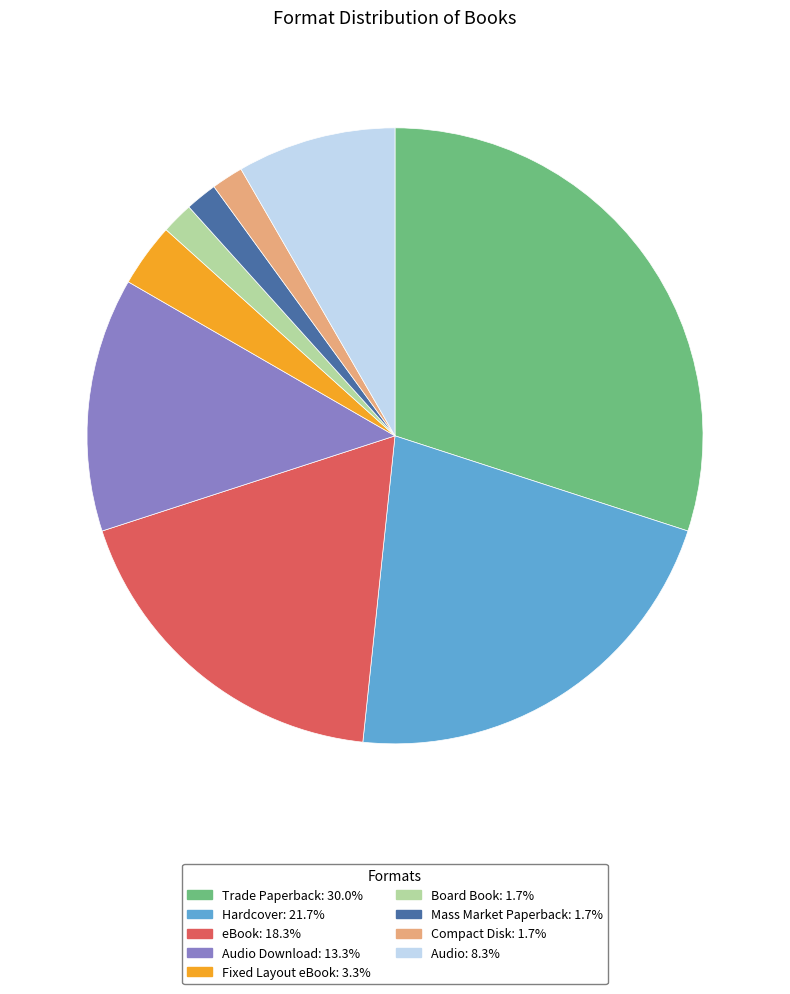

Is there any slice that represents more than half of the pie?

No